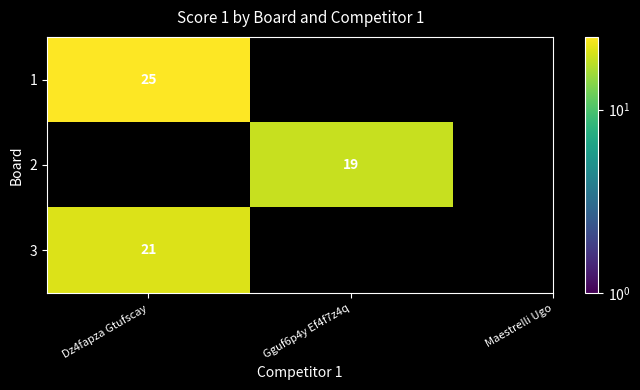

True or false: 1 has a value of 25 at Dz4fapza Gtufscay.

True